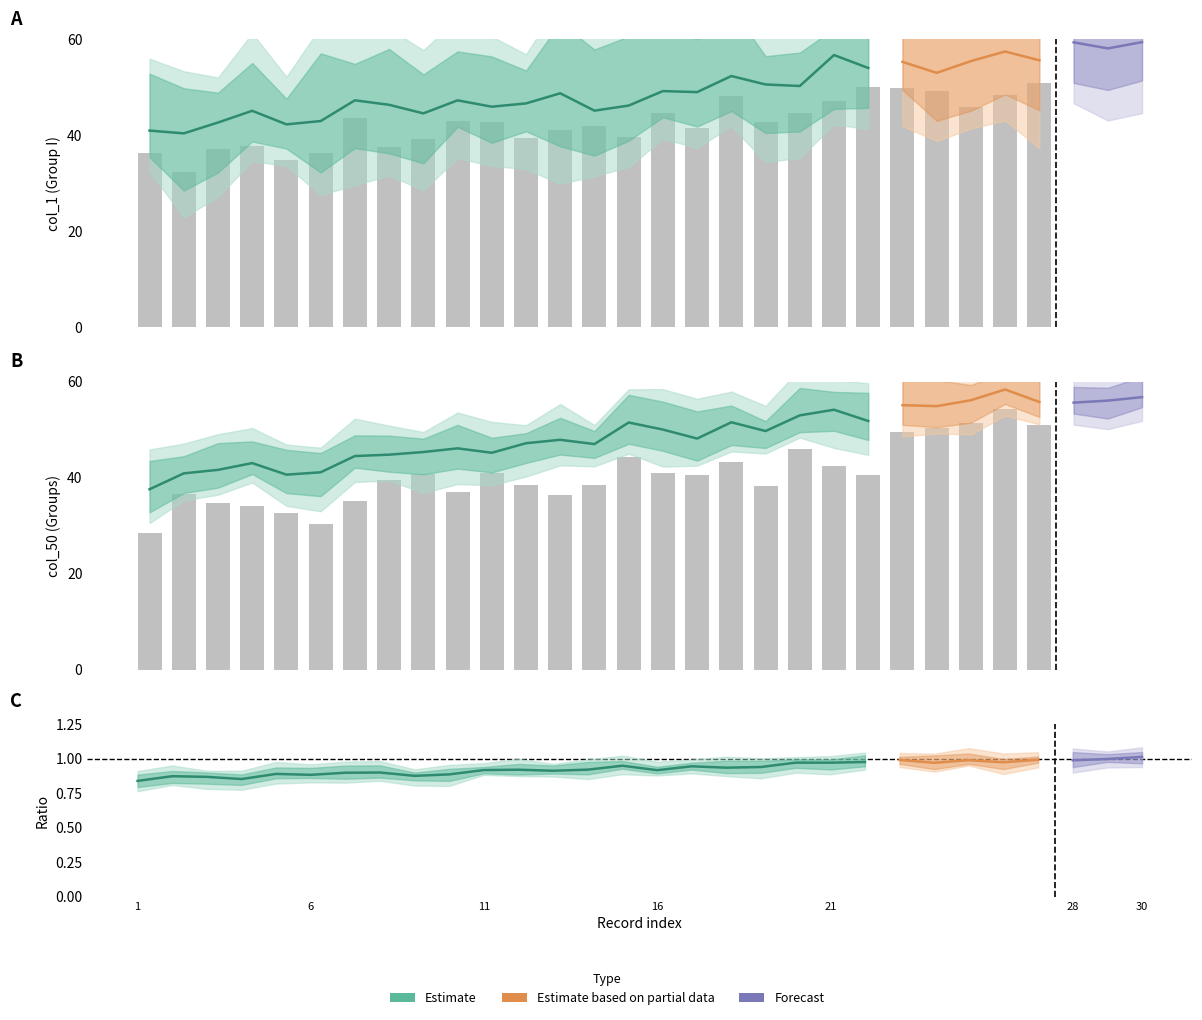

Is it true that Reported values (I) equals 64.4 at 11?

False